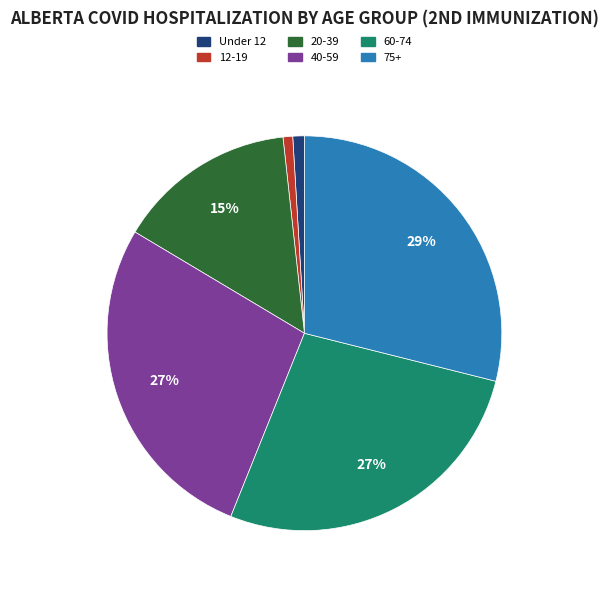

What percentage is the 12-19 slice, to the nearest percent?

1%